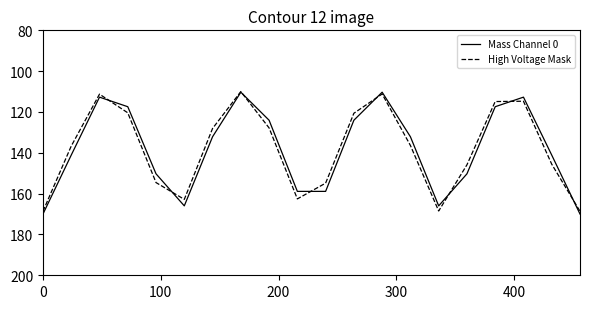

What is the difference between the second highest and second lowest values in the Mass Channel 0 series?

59.7